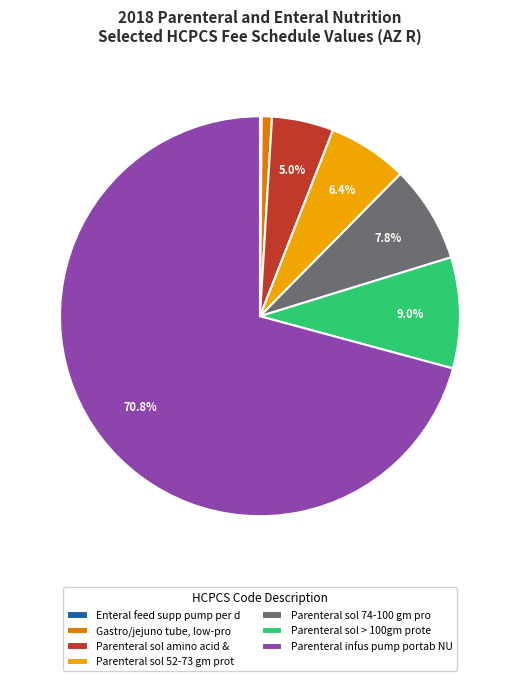

Do Parenteral sol amino acid & and Parenteral sol 74-100 gm pro together represent more than half of the pie?

No